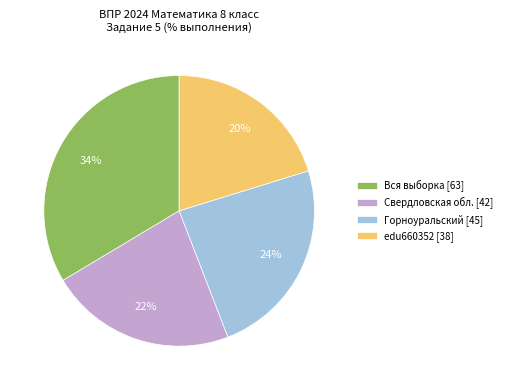

Which slice is the smallest?

edu660352